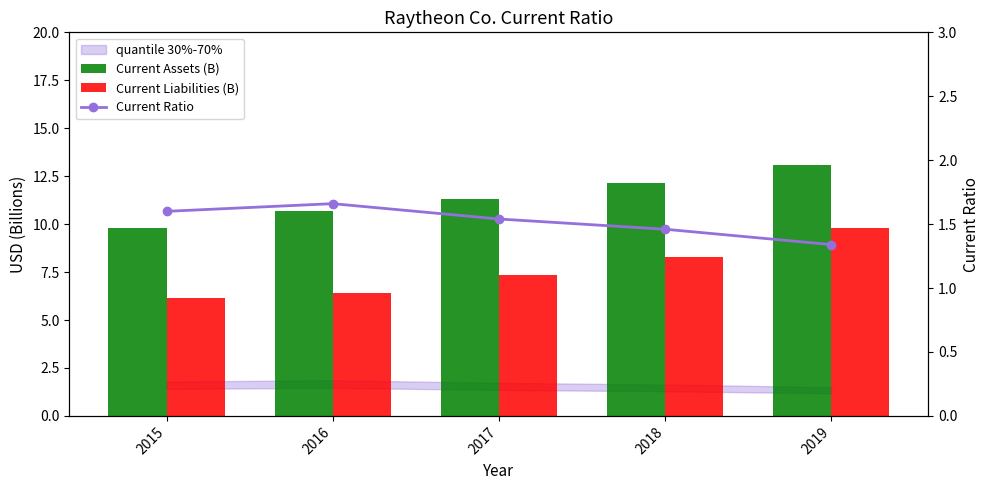

What is the difference between the maximum and minimum values in the Current Assets (B) series?

3.3